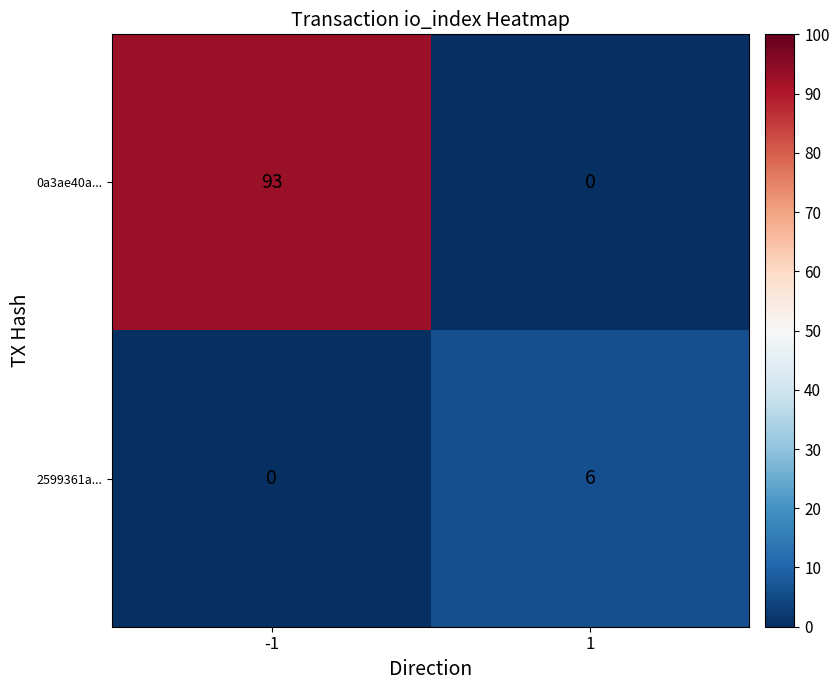

What is the average value of the 2599361a... series?

3